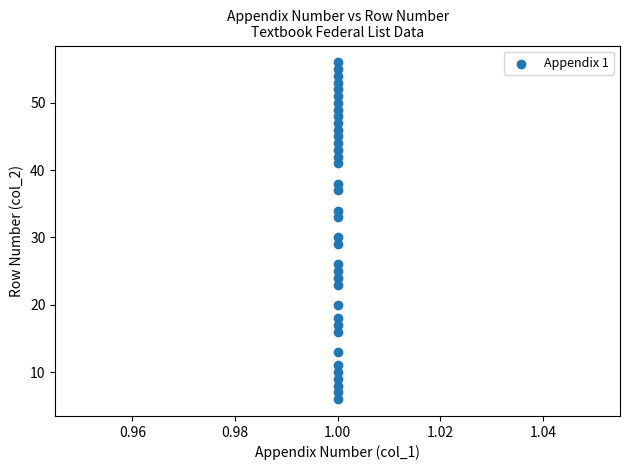

What Y value in the scatter plot is closest to 31?

30